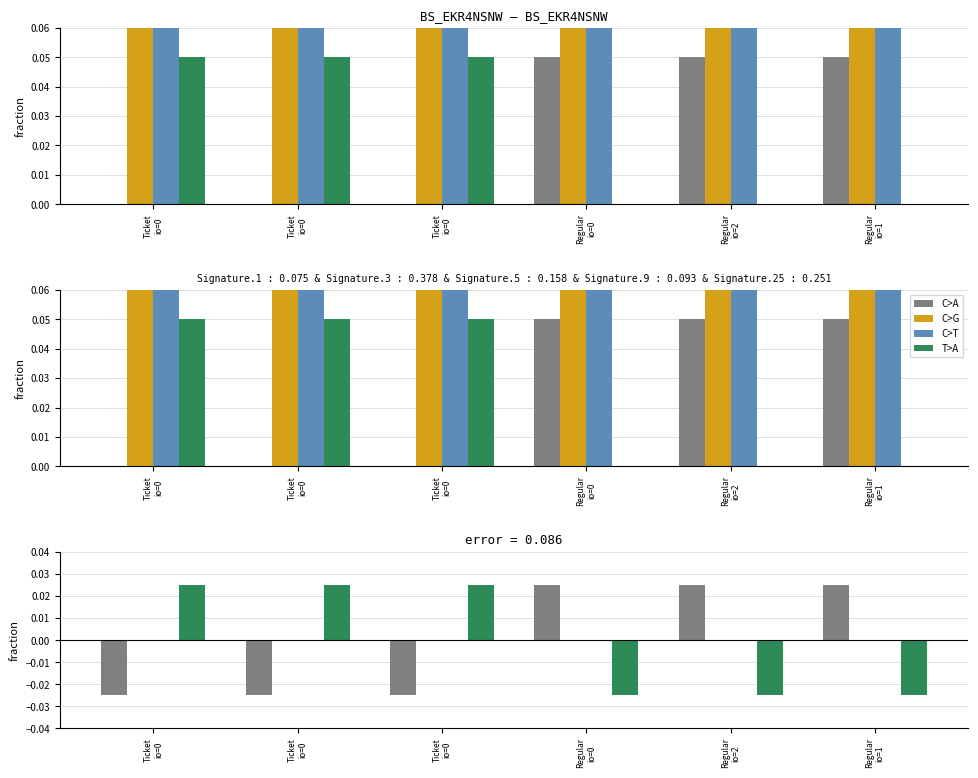

Does the chart contain stacked bars?

No